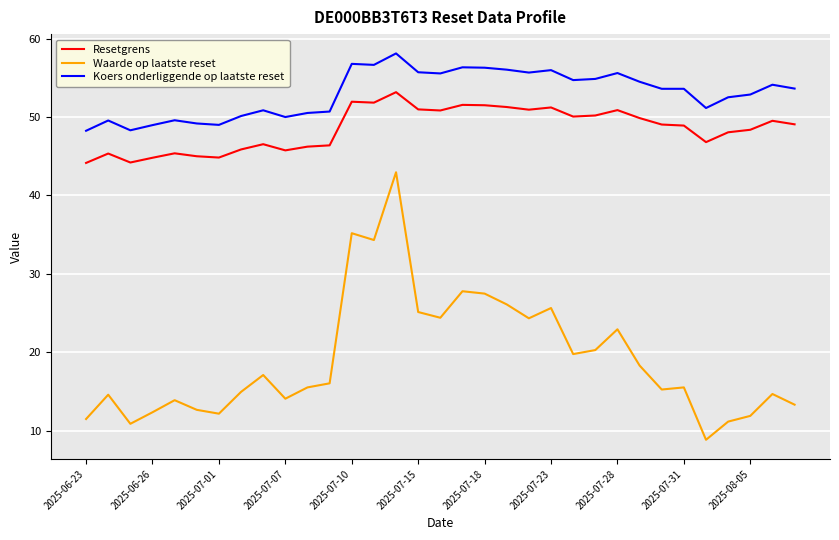

What is the difference between the maximum and minimum values in the Resetgrens series?

9.0